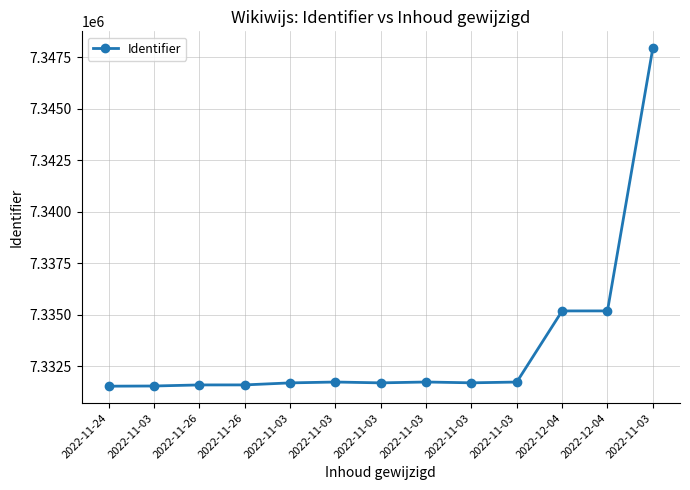

Approximately how many times larger is the value at 2022-11-03 compared to 2022-11-03?

1.0